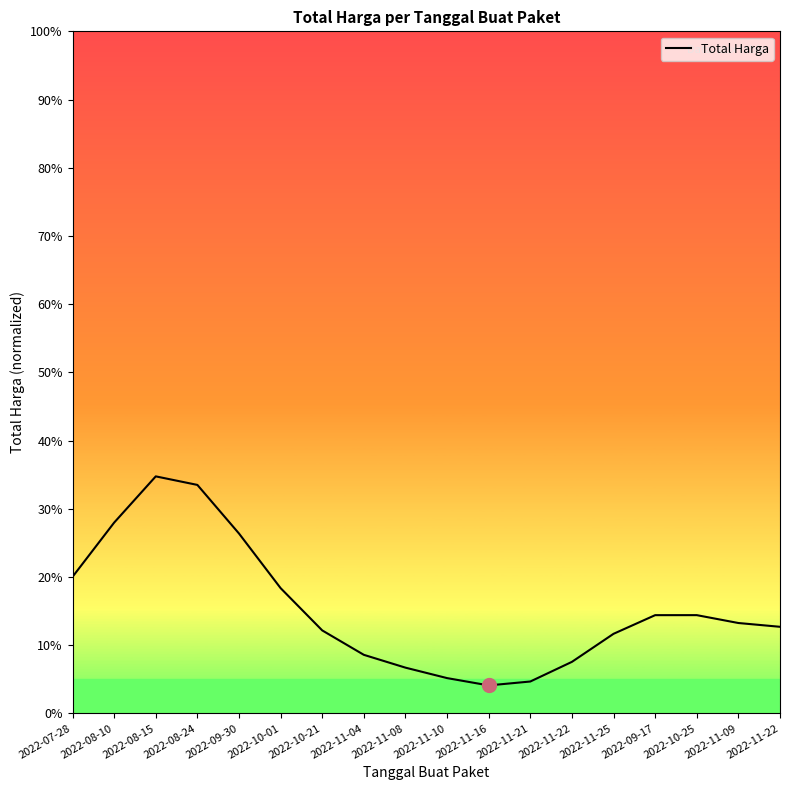

True or false: the data shows 0.2 at 2022-10-21.

False